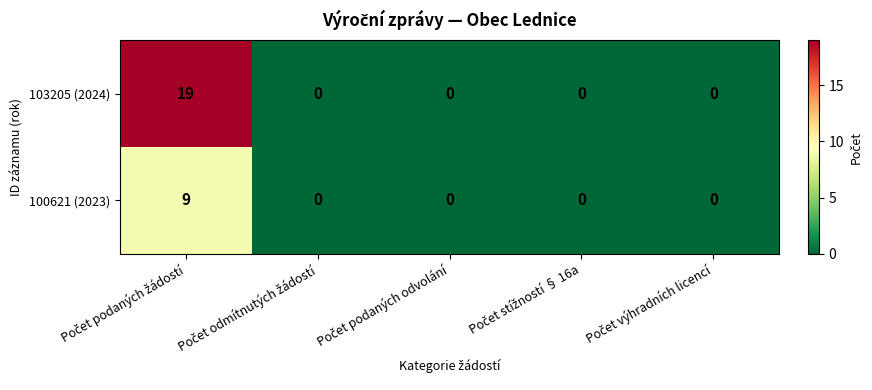

Which series has the largest total across all categories?

103205 (2024)